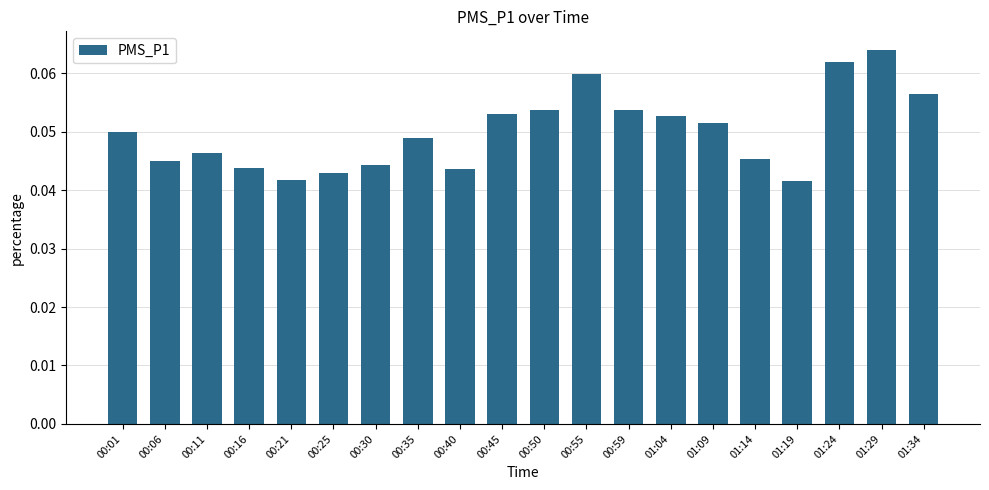

What is the label of the 16th bar from the right?

00:21